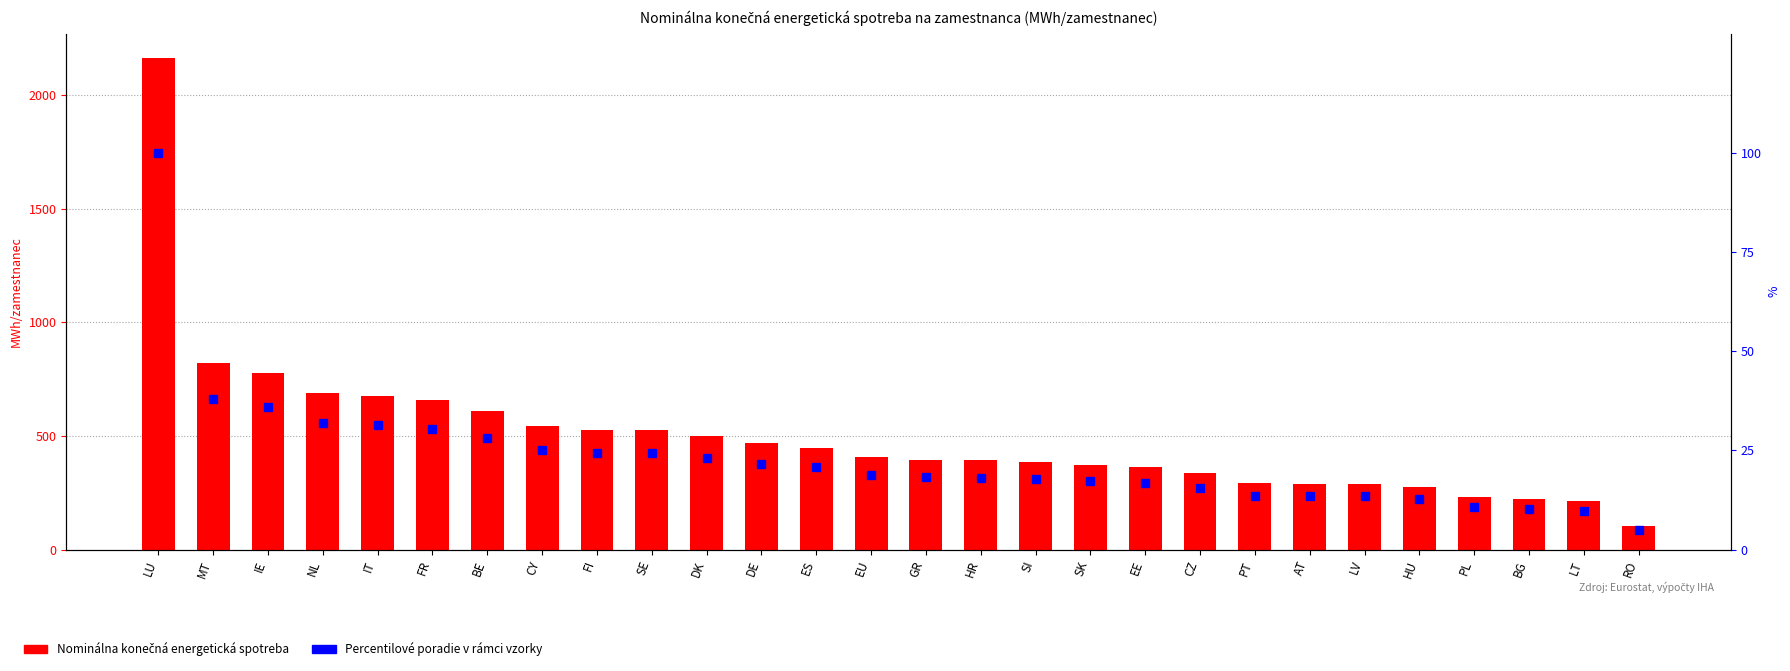

List the labels in order of Percentilové poradie v rámci vzorky value, smallest first.

RO, LT, BG, PL, HU, LV, AT, PT, CZ, EE, SK, SI, HR, GR, EU, ES, DE, DK, SE, FI, CY, BE, FR, IT, NL, IE, MT, LU